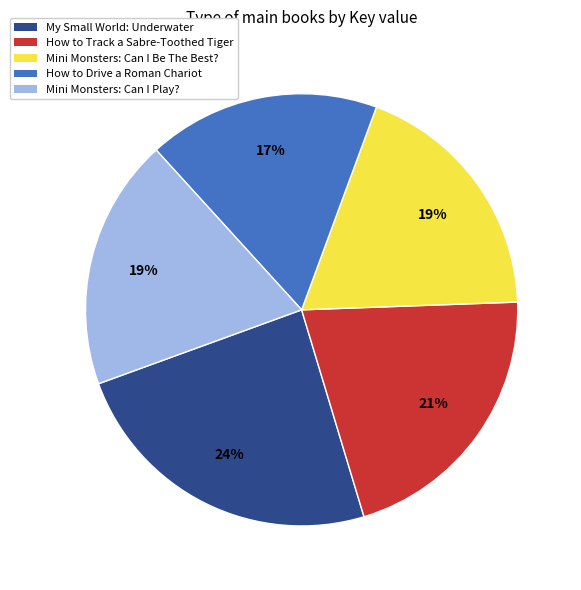

How many segments does this pie chart have?

5